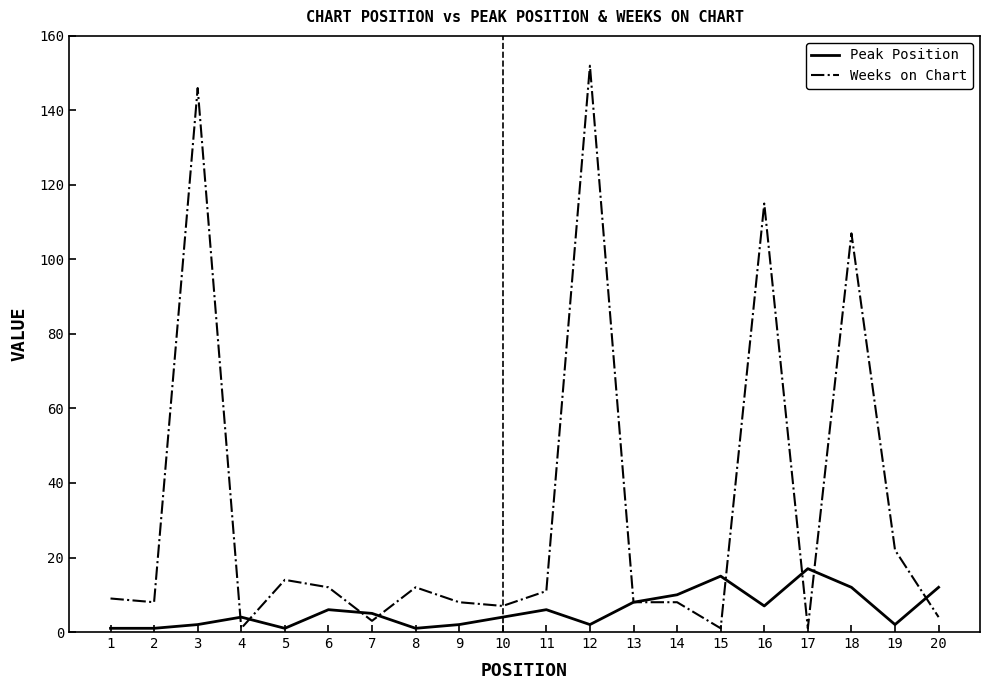

True or false: Weeks on Chart has more than 0 interior local peaks.

True